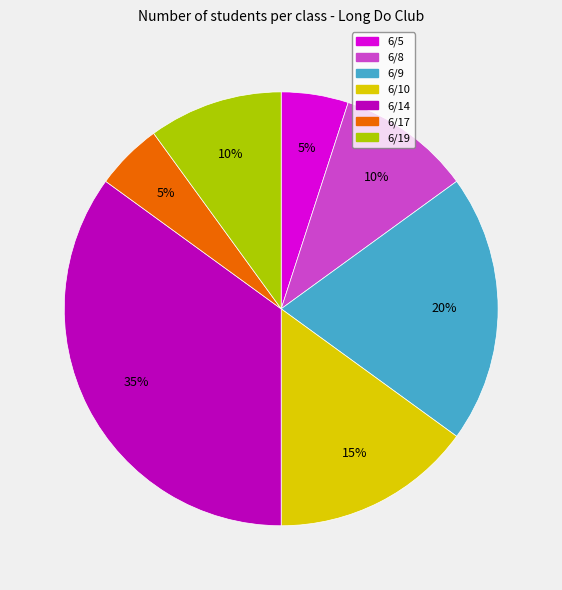

The 6/8 slice represents 23% of the pie. True or false?

False